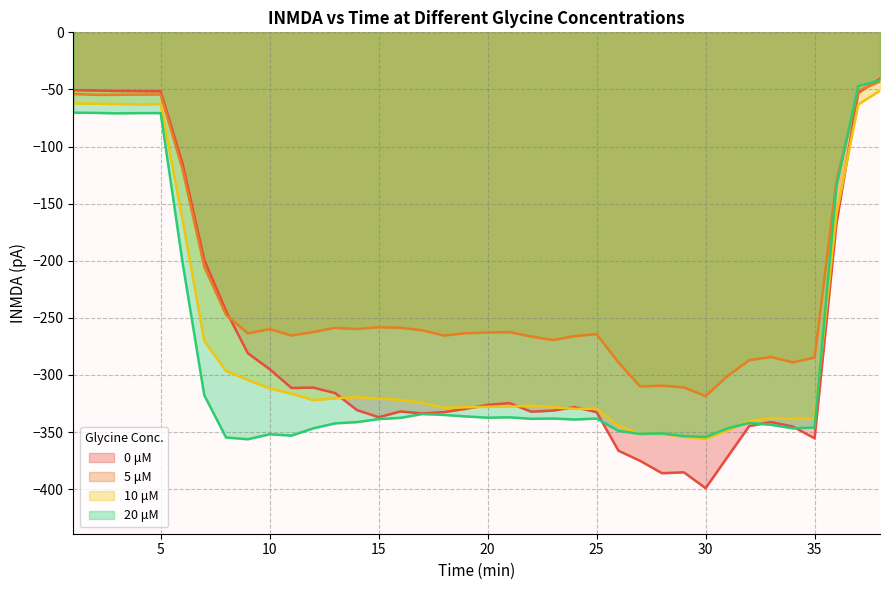

How many lines are shown in the chart?

4